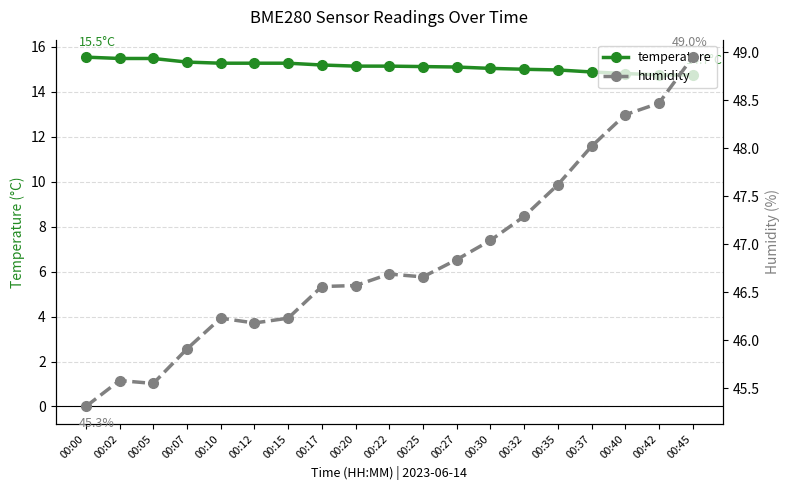

How many categories are shown in the chart?

19